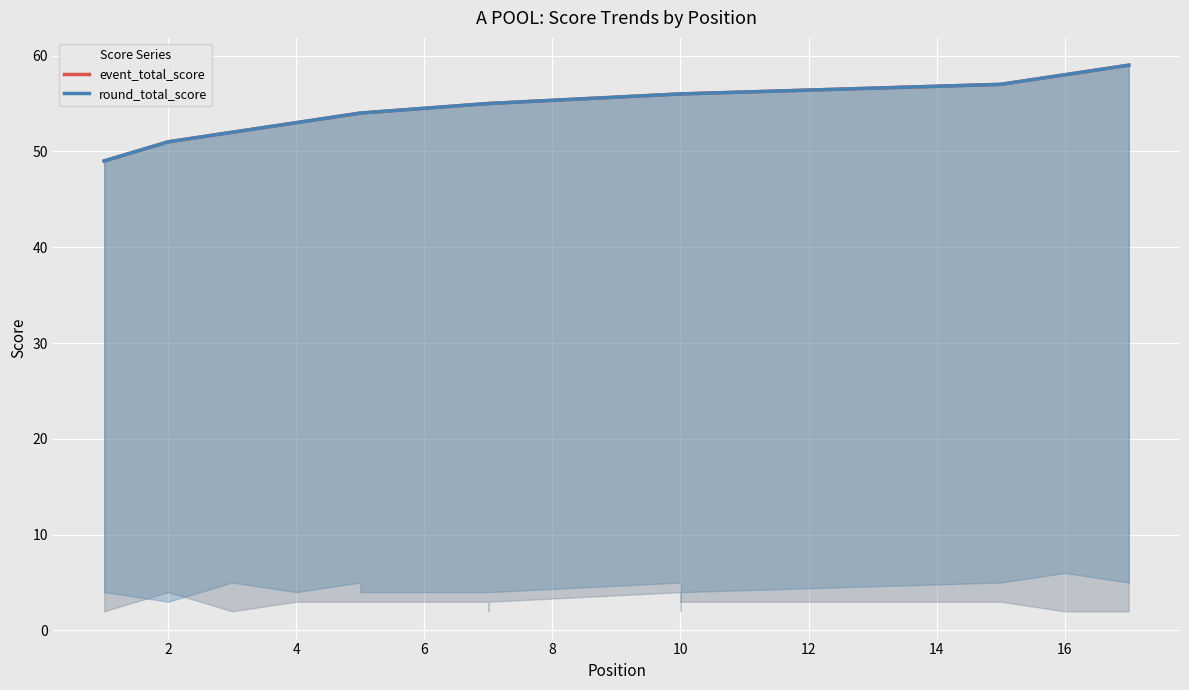

True or false: round_total_score and event_total_score intersect in this chart.

False